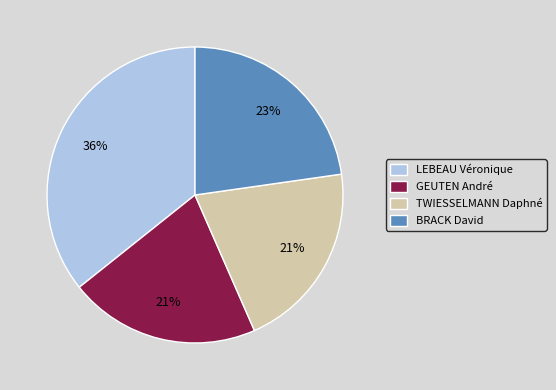

Which slice is the largest?

LEBEAU Véronique